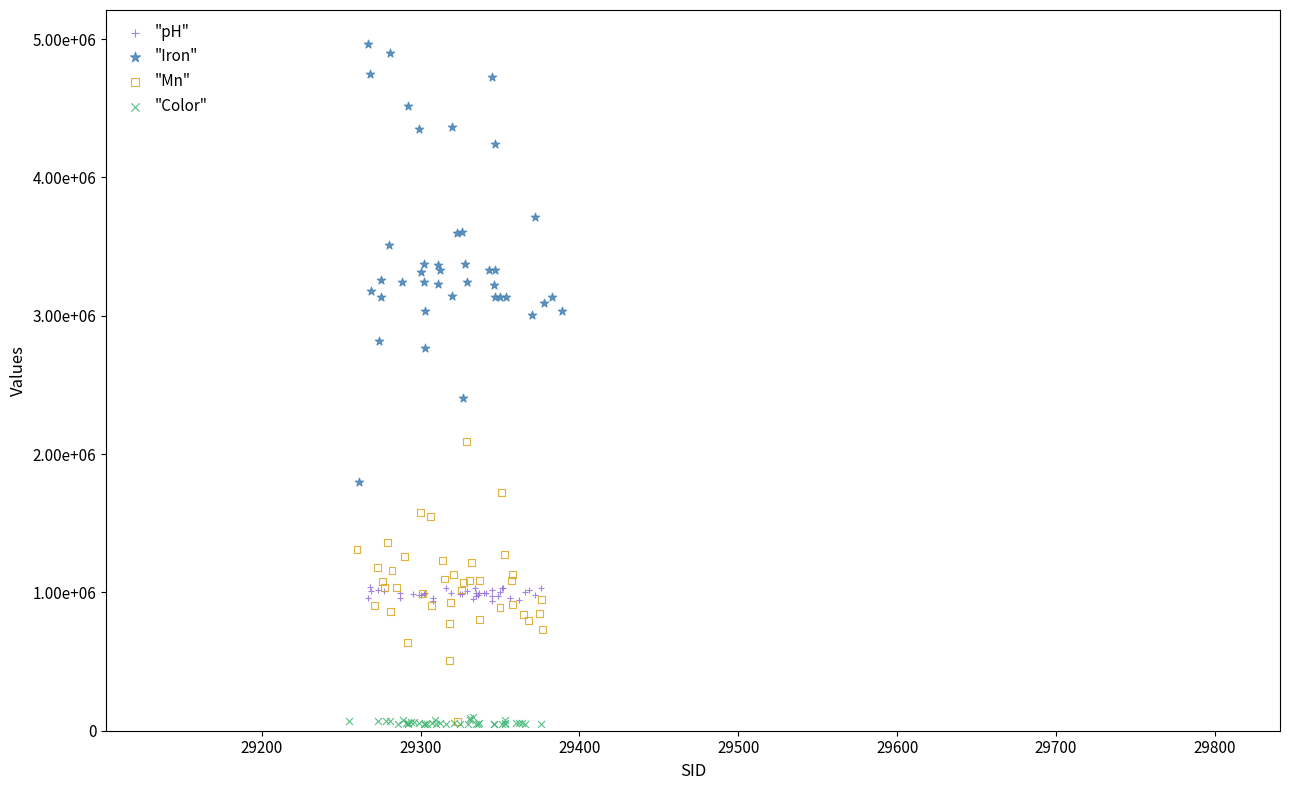

Which series has the largest Y range (max minus min)?

"Iron"